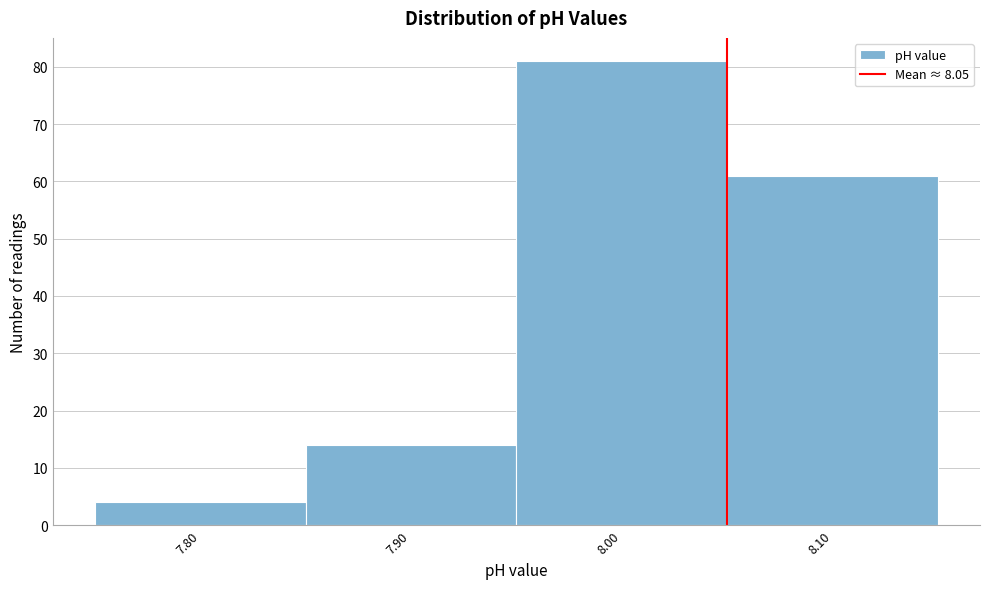

Over which range of the x-axis is the bar tallest?

7.95 to 8.05